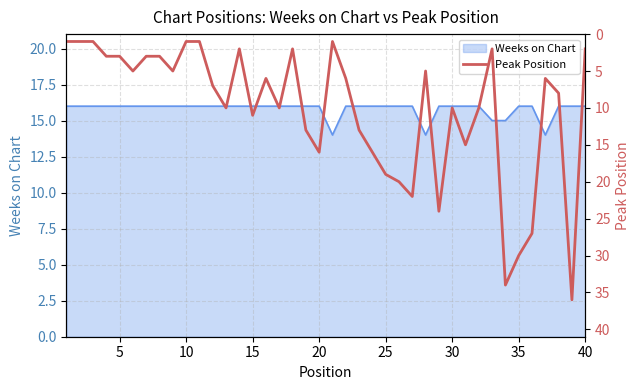

True or false: Weeks on Chart has a value of 16 at 30.

True